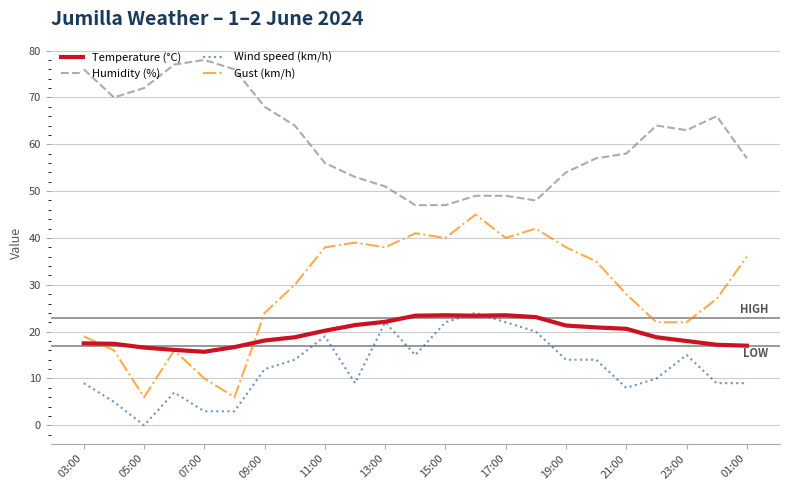

True or false: Wind speed (km/h) and Humidity (%) cross at least once.

False